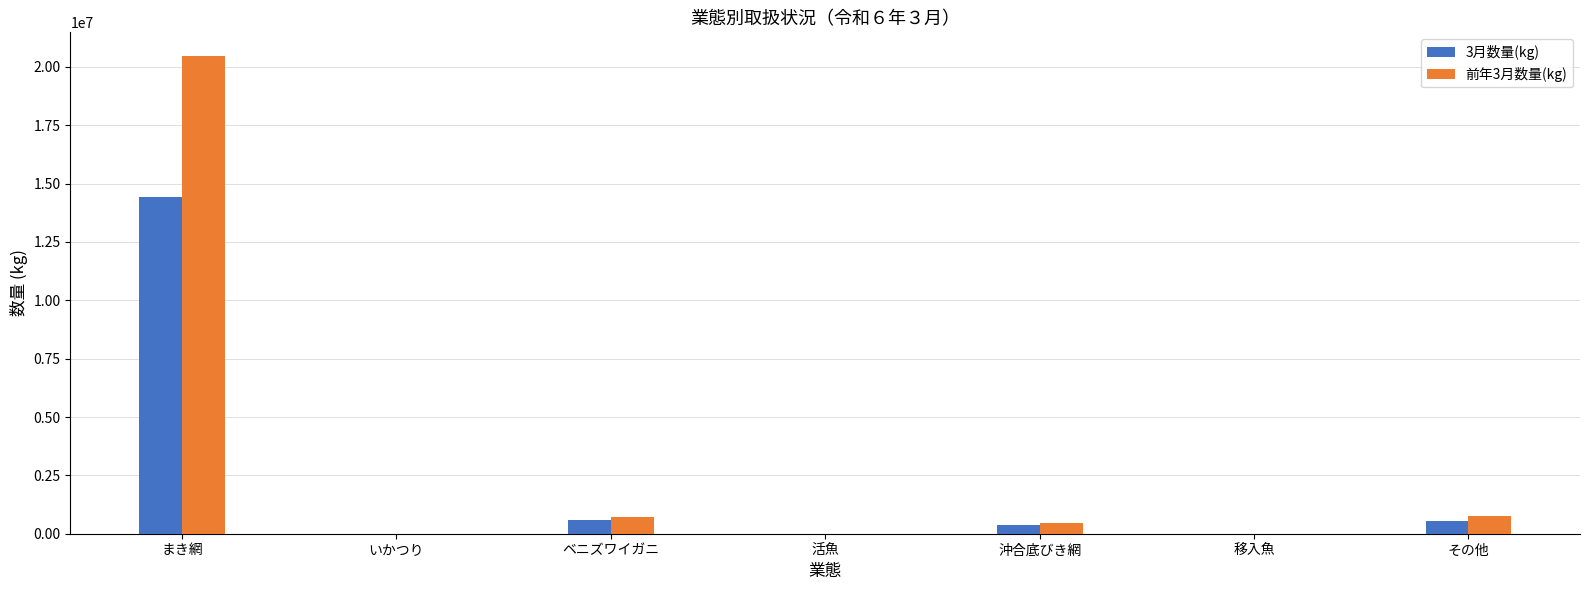

What is the total value across all series at ベニズワイガニ?

1281810